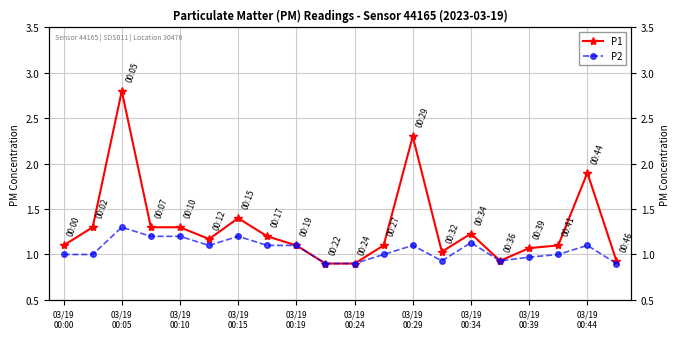

True or false: P2 has more than 2 points higher than both neighbors.

True